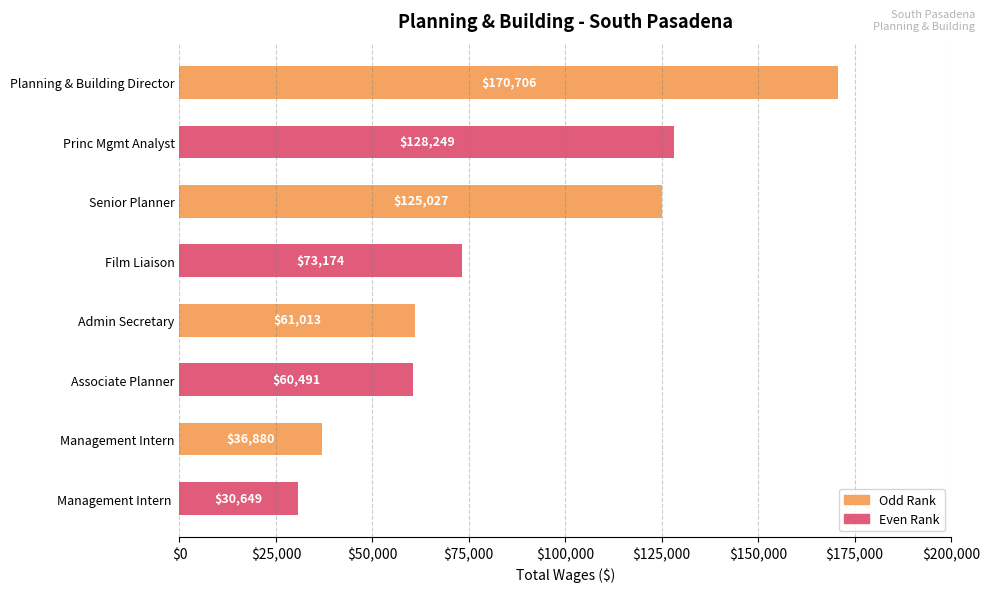

What is the average value?

85774